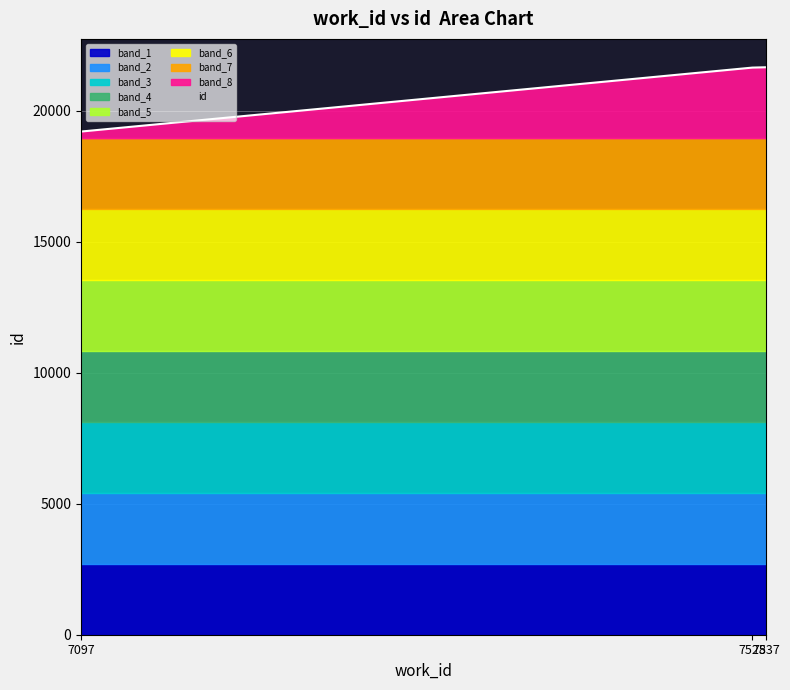

Reading left to right, transcribe all the data shown in this chart.

19198	21638	21651